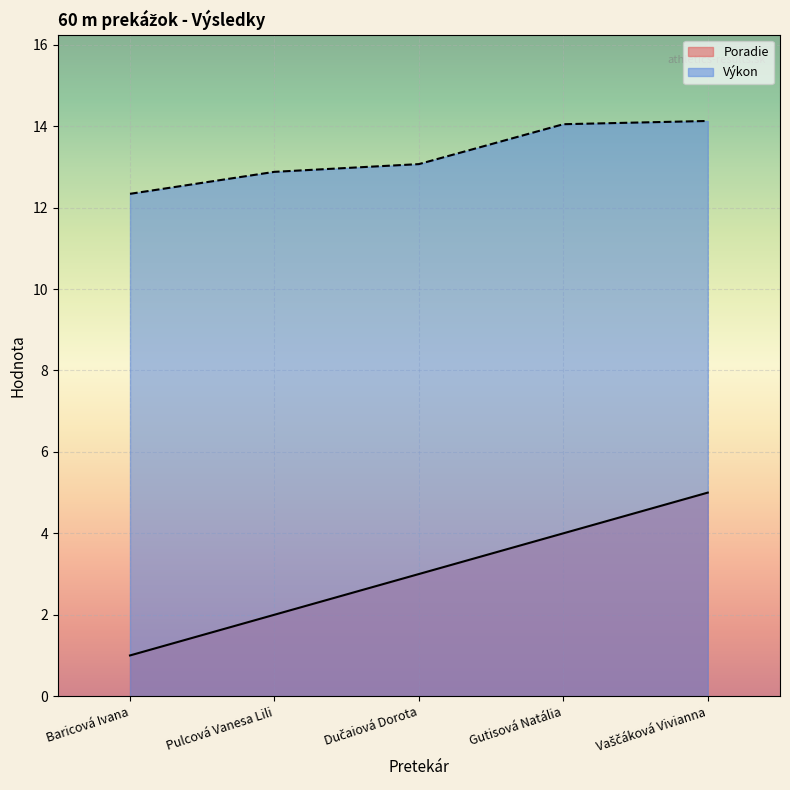

What is the average value of the Výkon series?

13.3